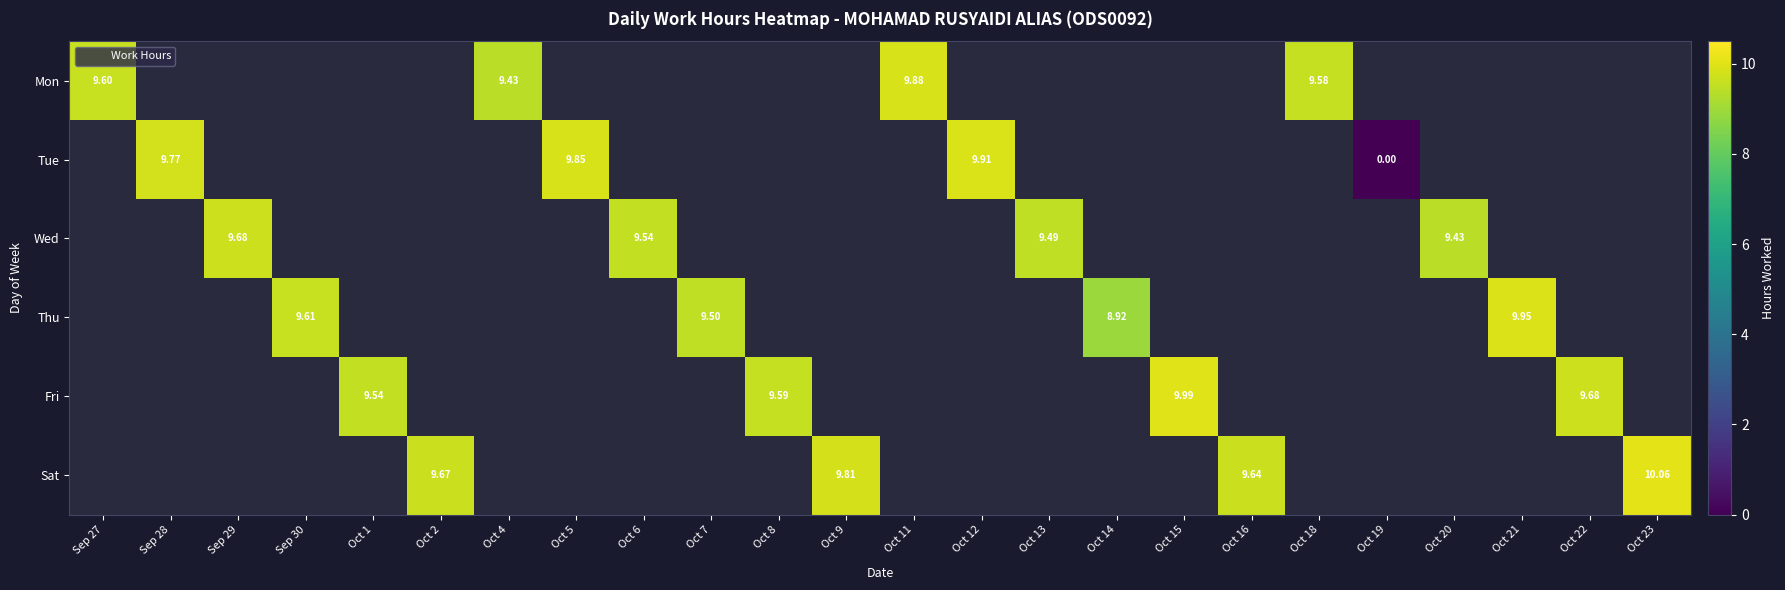

The value of Sat at Oct 9 is 4.8. True or false?

False